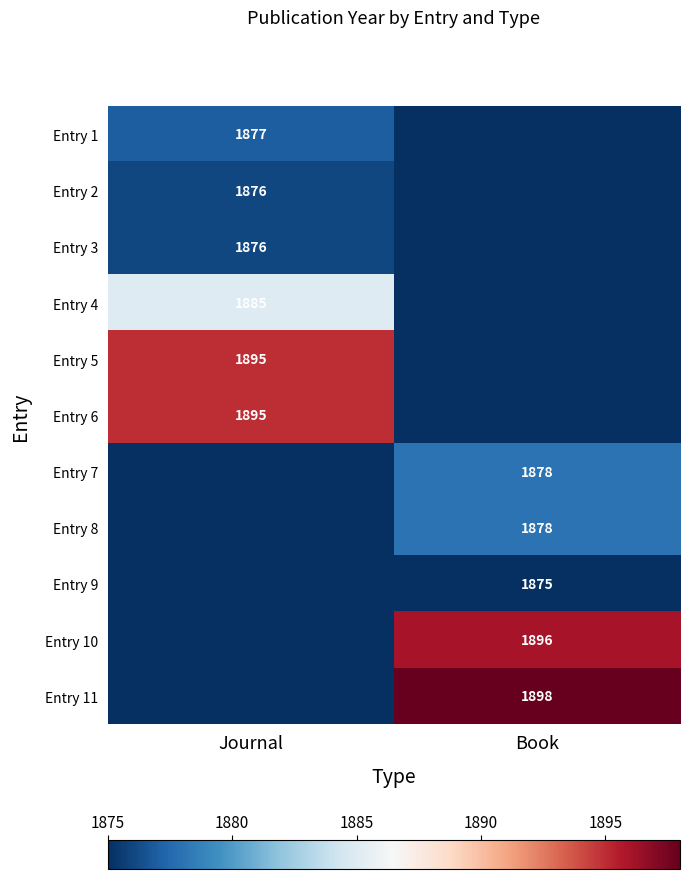

Is it true that Entry 4 equals 1885 at Journal?

True